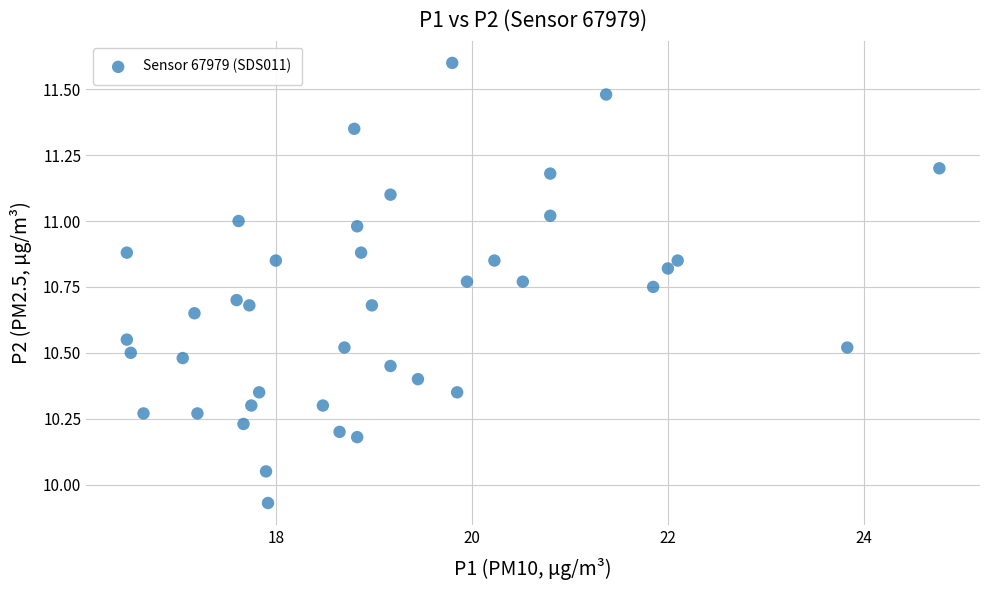

What is the range of X values (max minus min)?

8.3